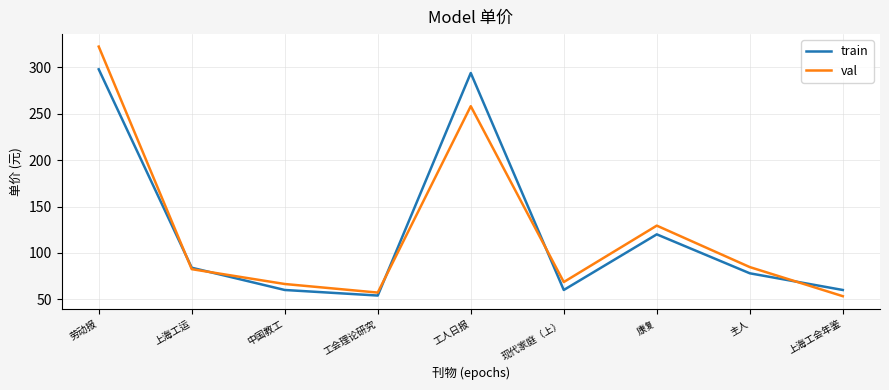

Is it true that val equals 99.0 at 工会理论研究?

False